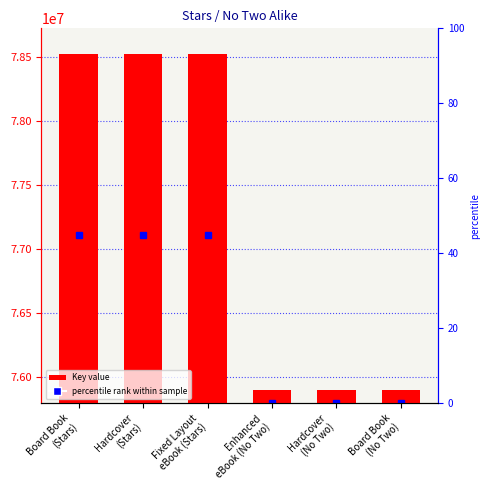

What is the difference between the second highest and minimum values?

2624665